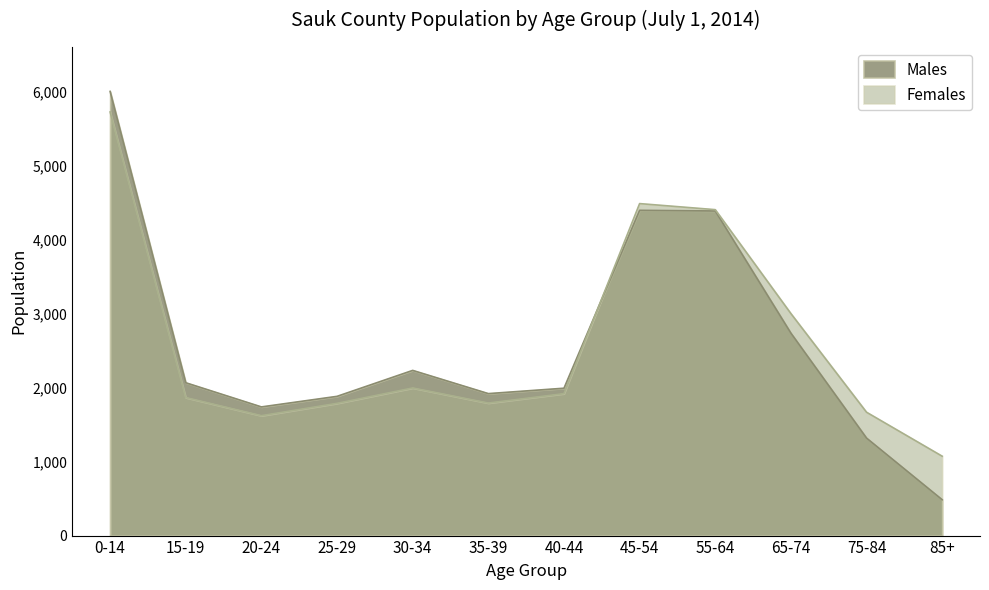

How many interior local valleys does the Males series have?

2